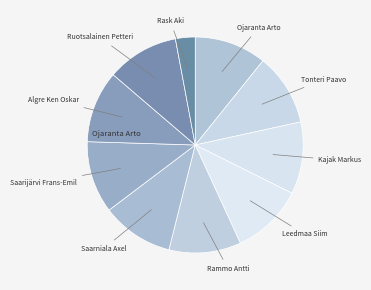

How many slices are in this pie chart?

10